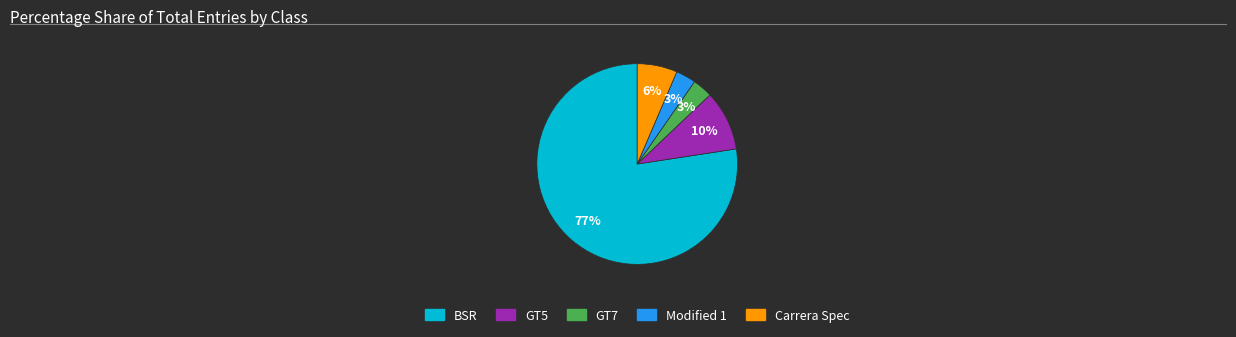

Is there a majority slice in this chart?

Yes